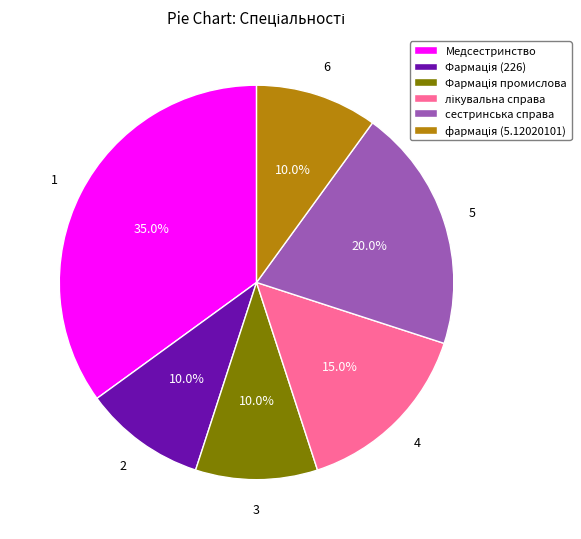

What is the largest slice in the pie chart?

Медсестринство